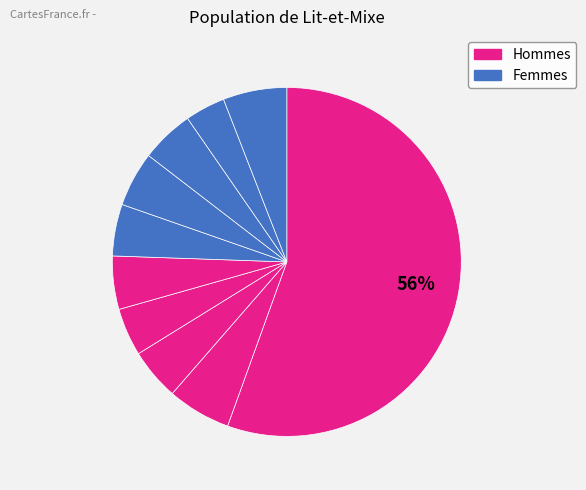

How many segments does this pie chart have?

10